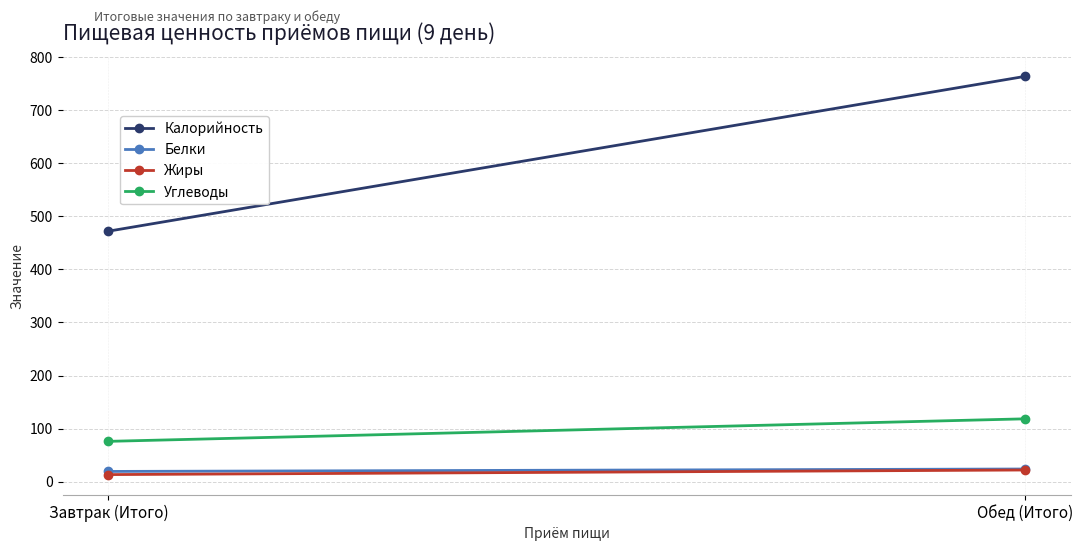

Which series has the largest total across all categories?

Калорийность